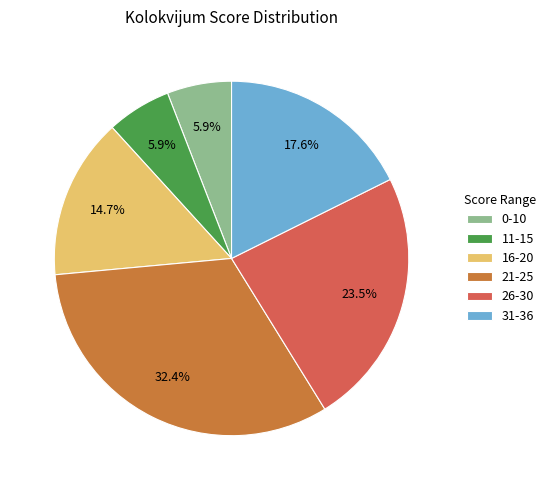

How much of the chart is everything except 26-30?

76.5%